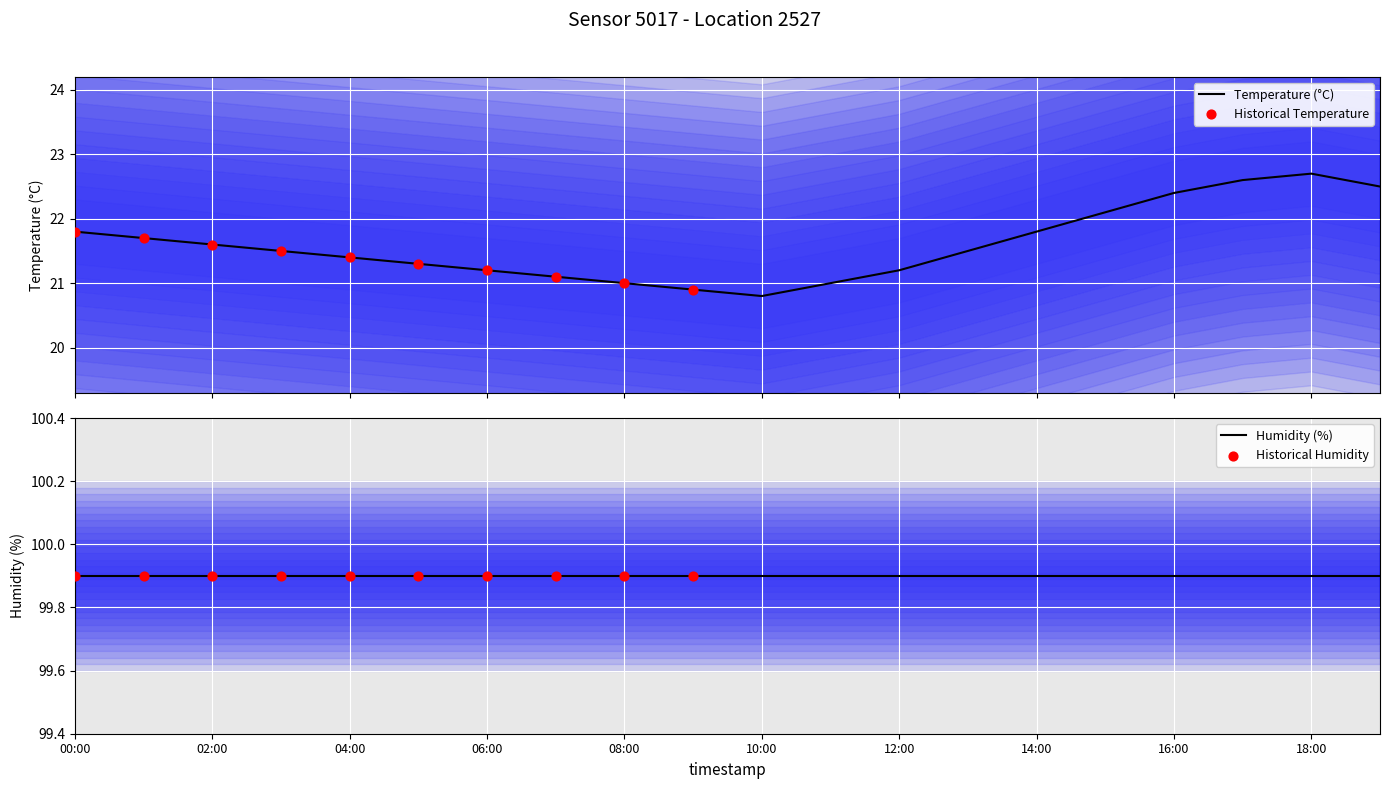

What is the change in value from 06:00 to 13:00?

+0.3